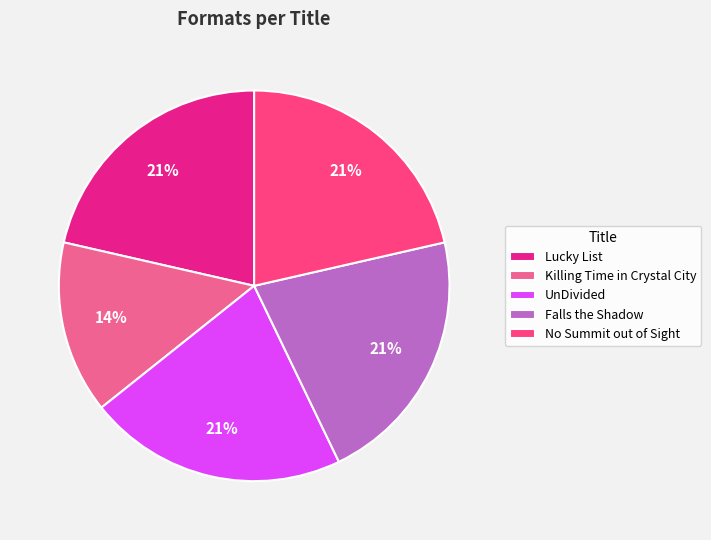

Is it true that Lucky List is 36% of the pie?

False